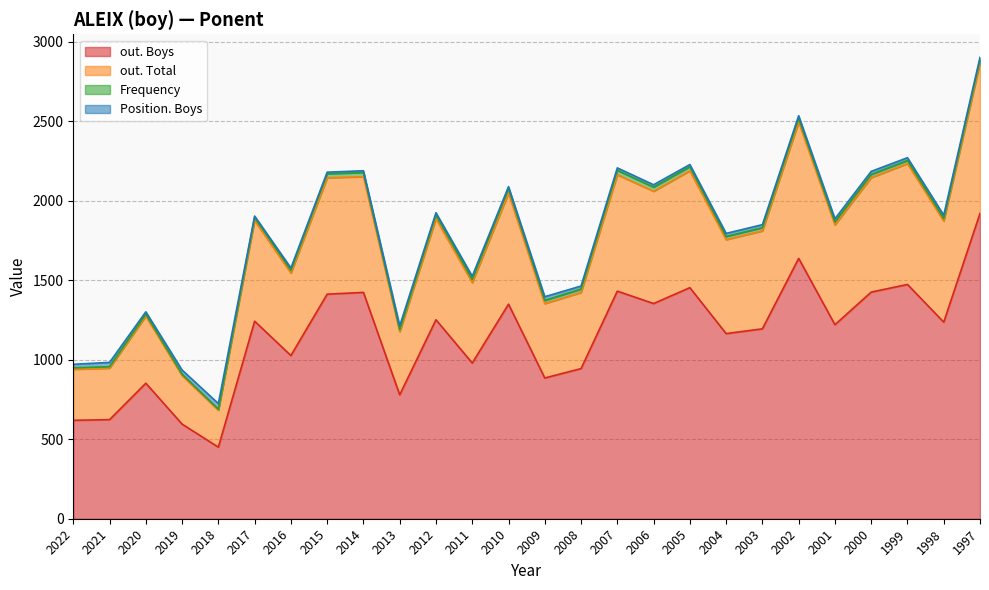

What is the total value across all series at 2002?

2534